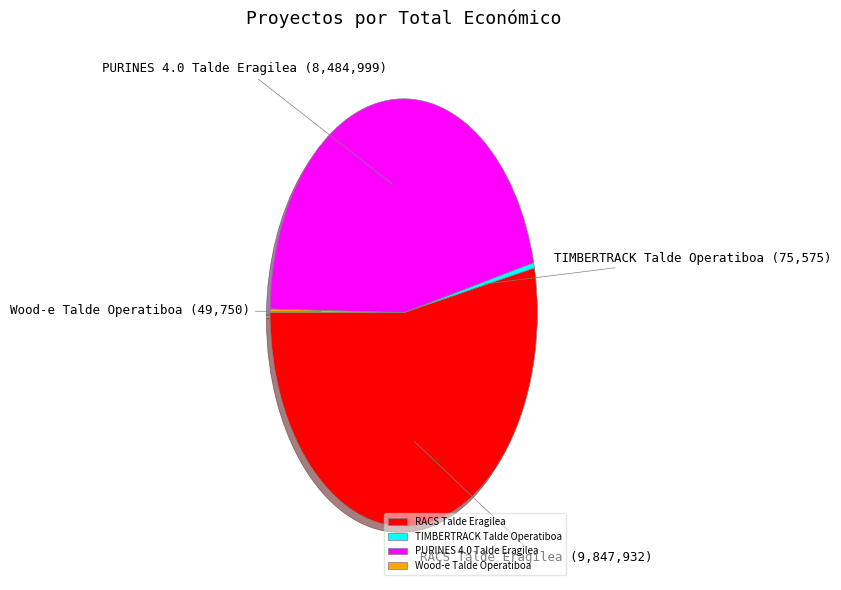

Which slice is the largest?

RACS Talde Eragilea